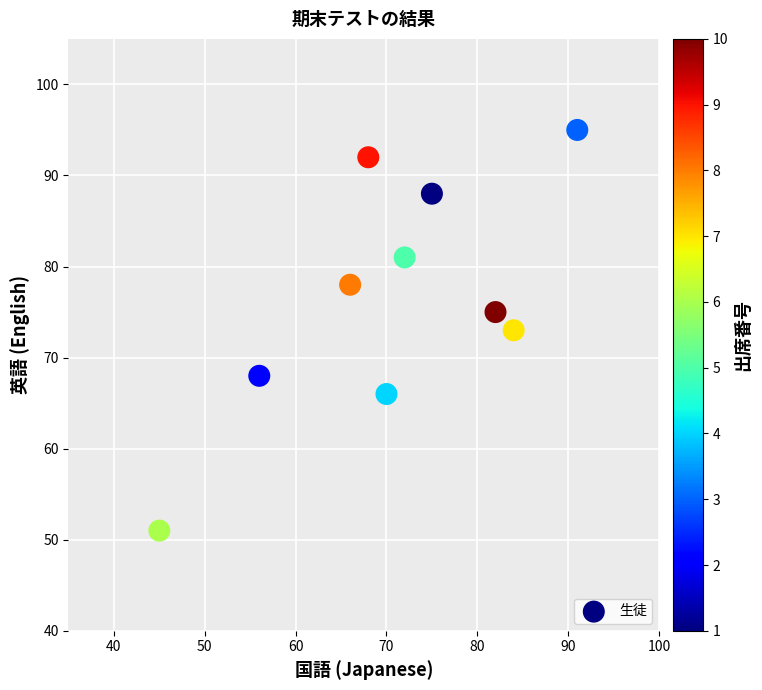

What is the average X value?

71